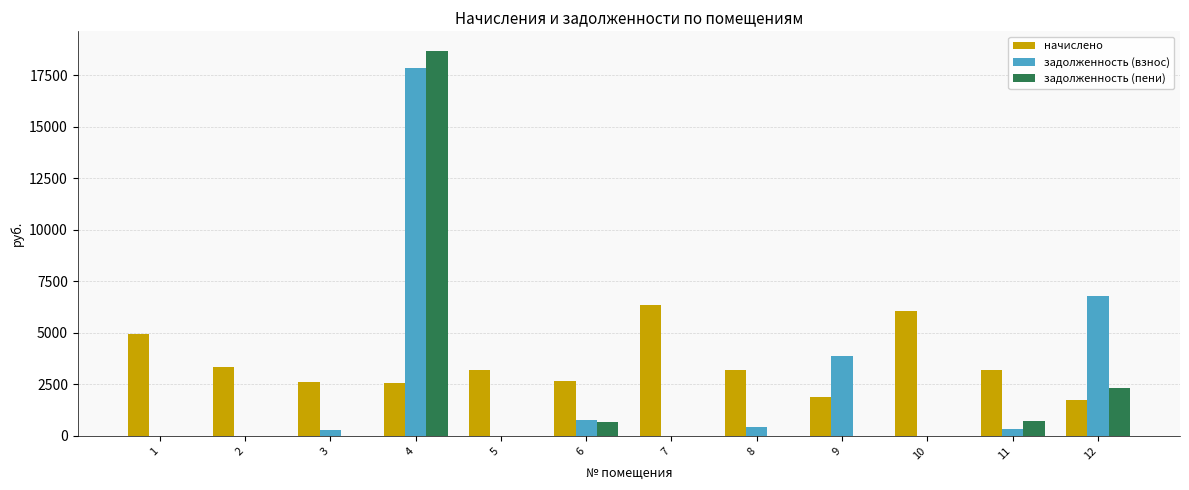

Is the value of задолженность (пени) at 11 greater than the value of начислено at 4?

No